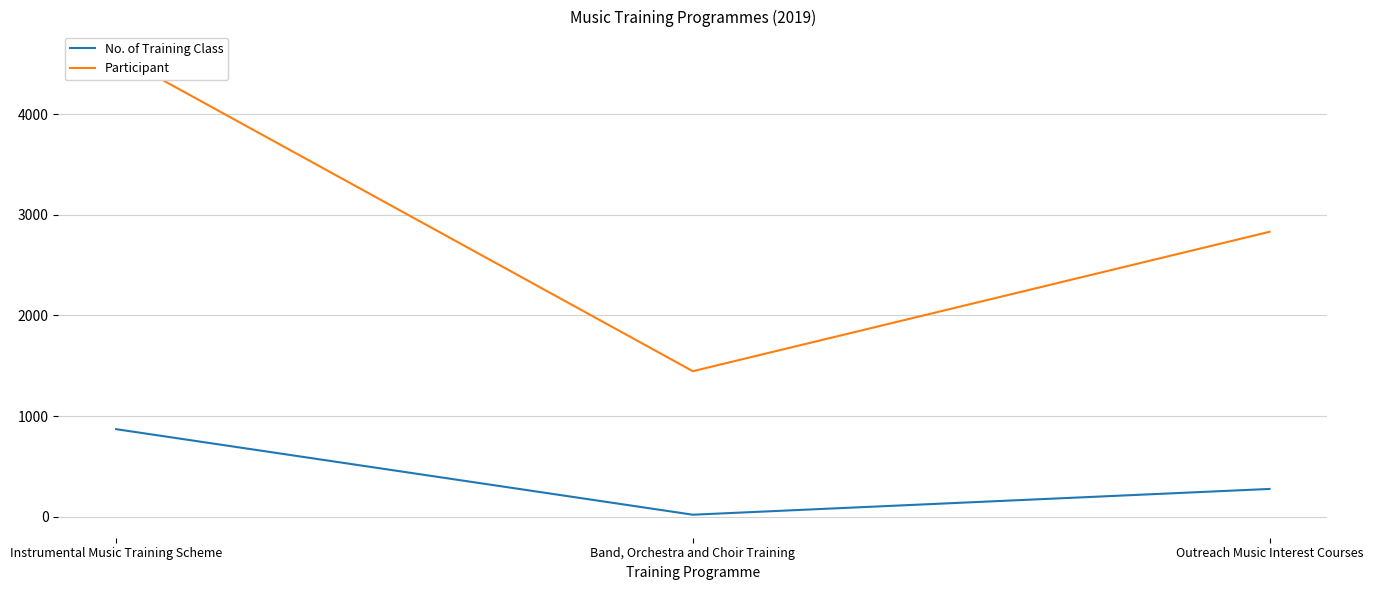

Reading left to right, what are all the values shown in this chart?

No. of Training Class: 870	20	276
Participant: 4592	1446	2831